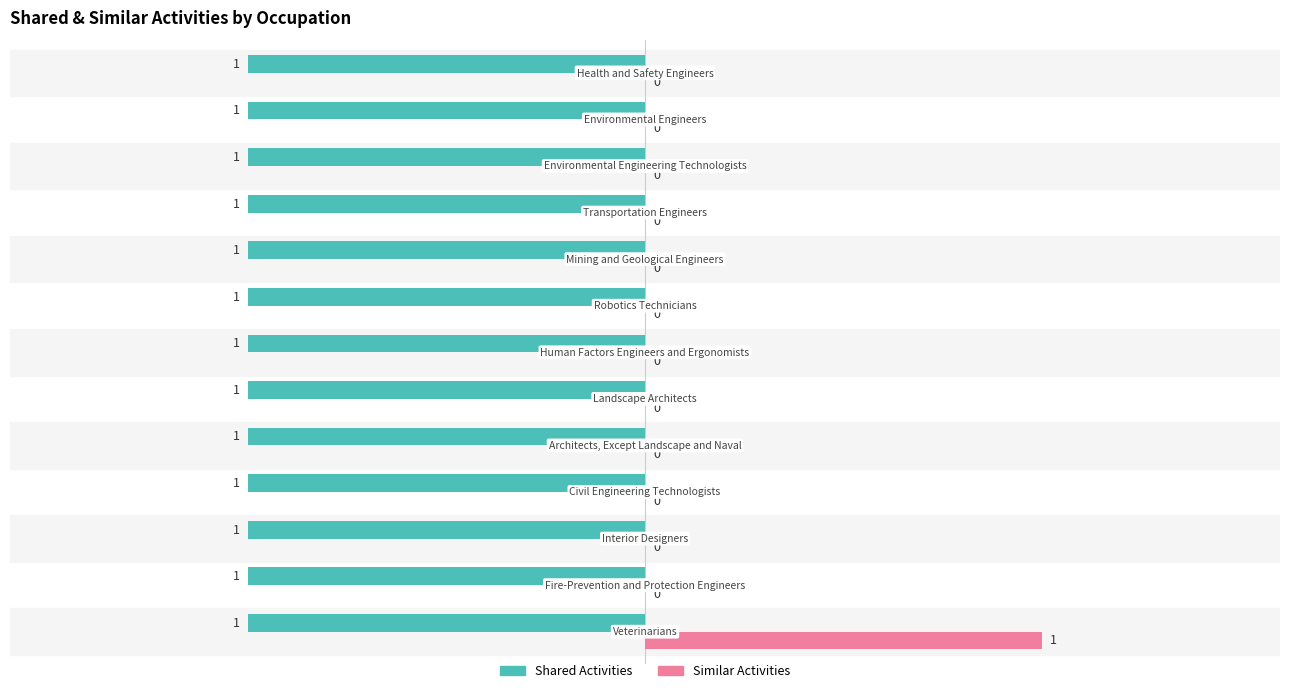

Which series has the largest total across all categories?

Similar Activities